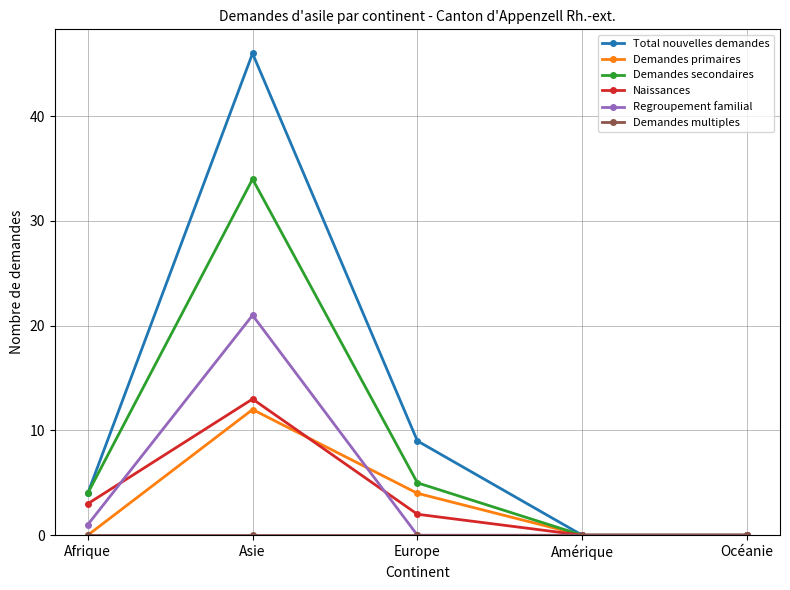

Which category has the highest value across all series?

Asie